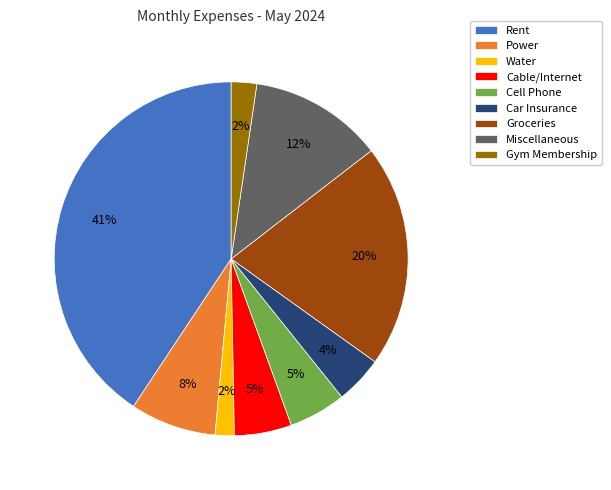

Between Miscellaneous and Rent, which is larger?

Rent